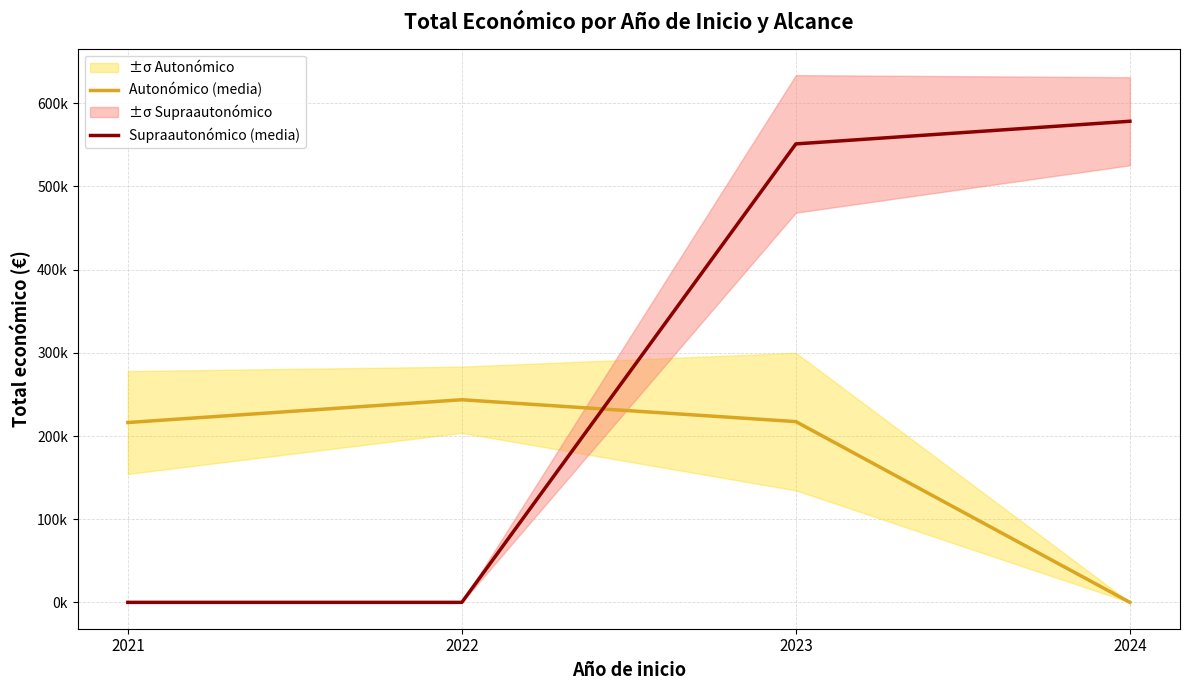

Reading left to right, what are all the values shown in this chart?

Autonómico (media): 216218.3	243607.4	217308.5	0.0
Supraautonómico (media): 0.0	0.0	551196.0	578431.2